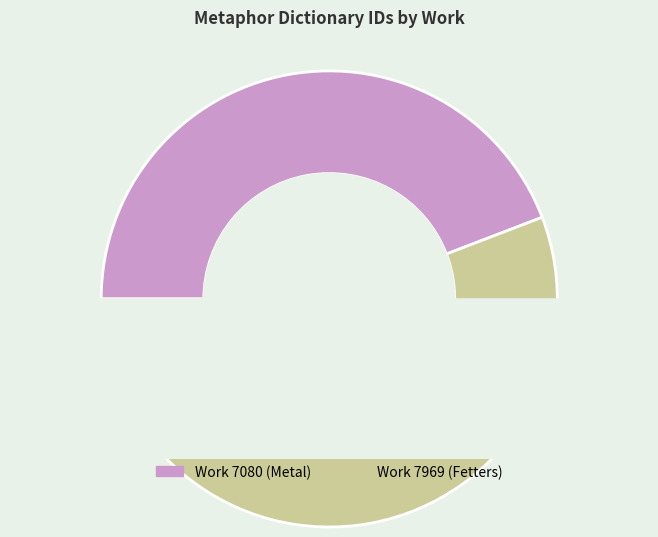

Does any single category account for the majority?

Yes